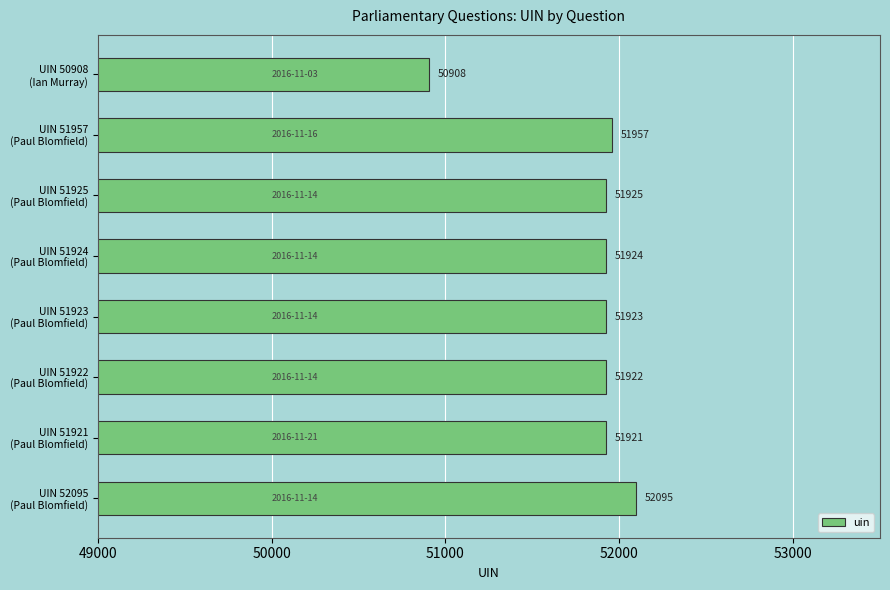

Reading bottom to top, transcribe all the data shown in this chart.

52095	51921	51922	51923	51924	51925	51957	50908